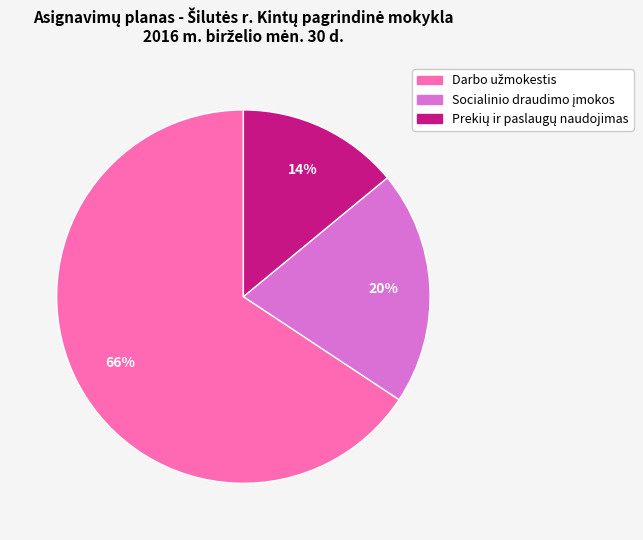

Is there a majority slice in this chart?

Yes